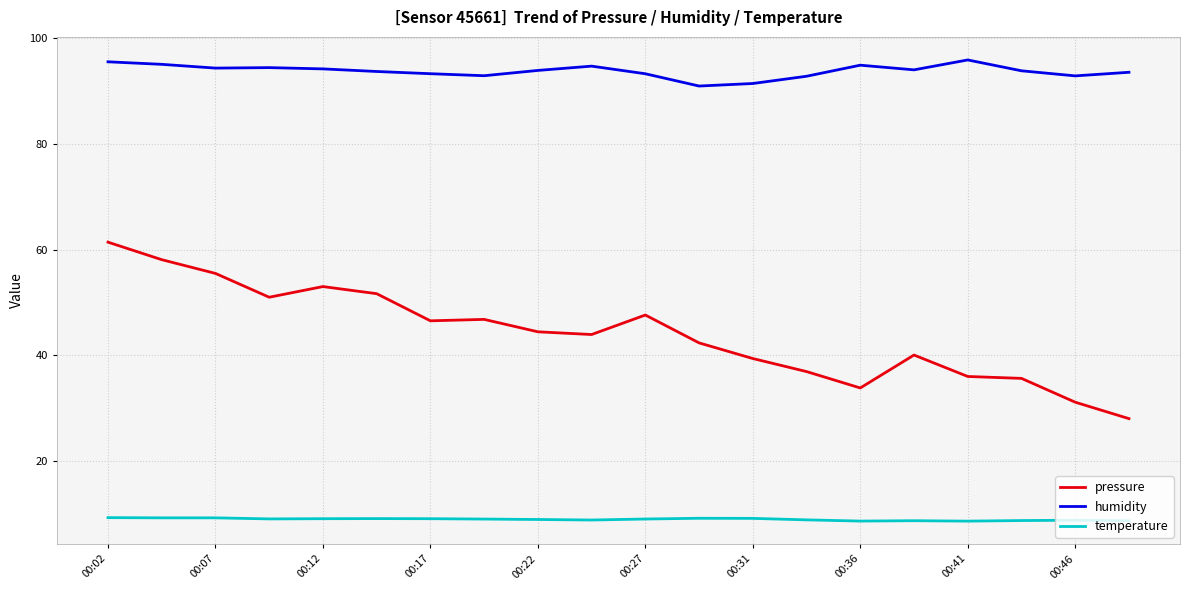

Which series has the largest total across all categories?

humidity